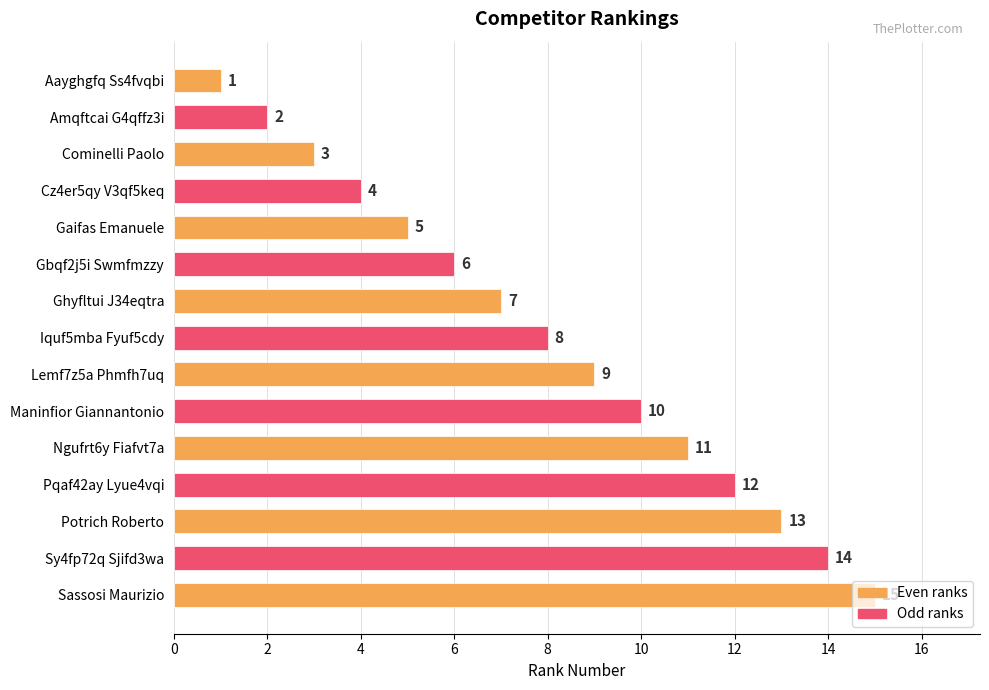

What is the smallest value displayed?

1